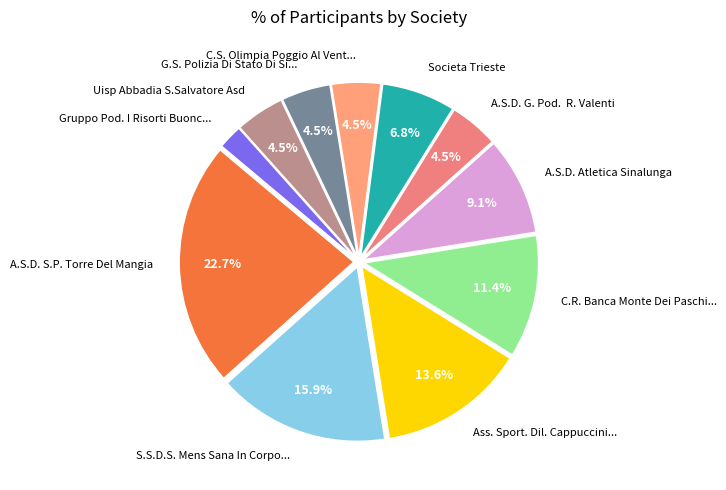

To the nearest percent, what percentage of the pie is Societa Trieste?

7%